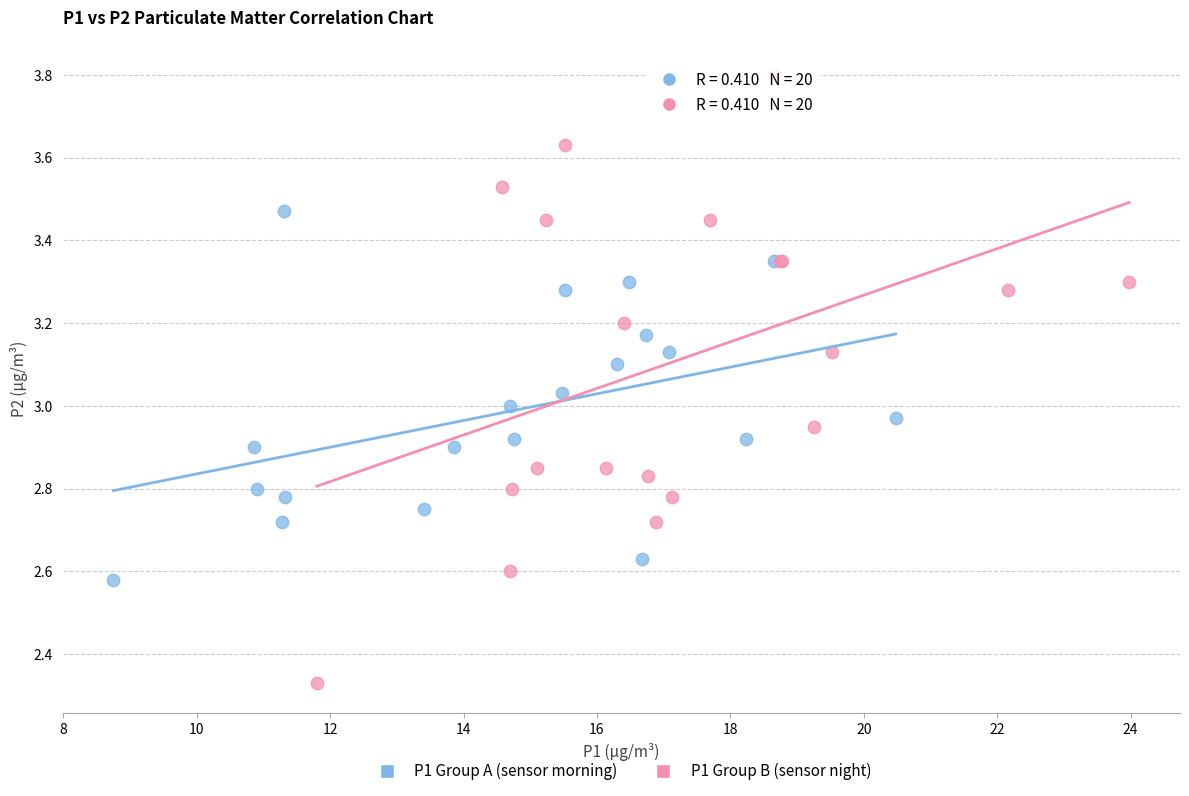

Which series has the widest spread of Y values?

P1 Group B (sensor night)